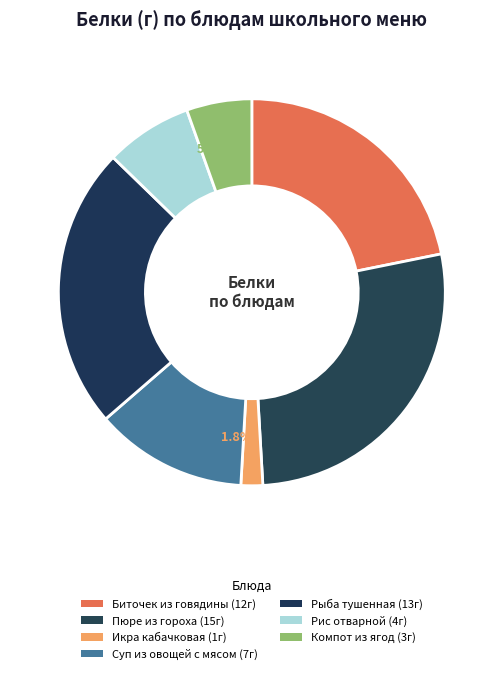

How many slices are in this pie chart?

7